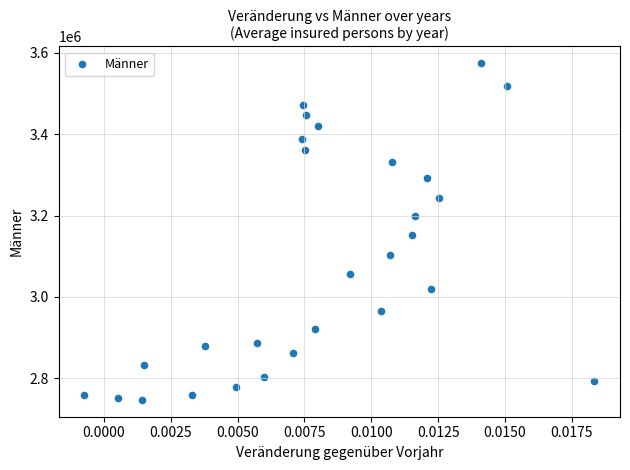

What is the range of Y values (max minus min)?

827441.0